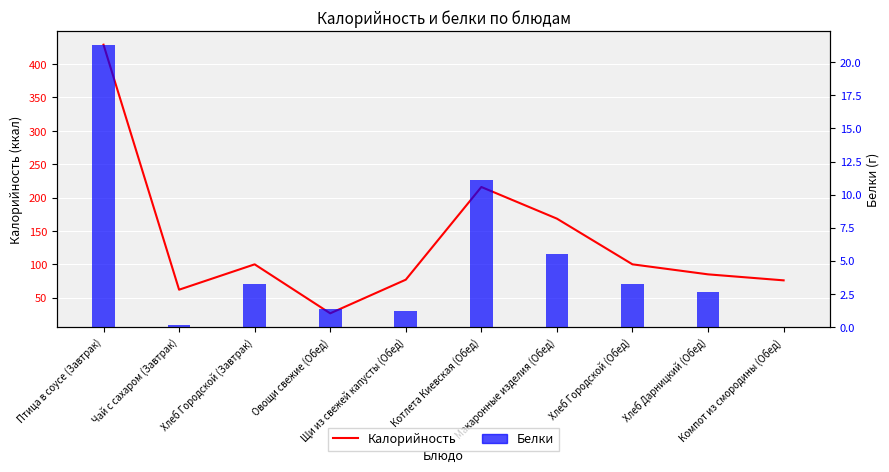

At which category does the chart reach its minimum across all series?

Компот из смородины (Обед)